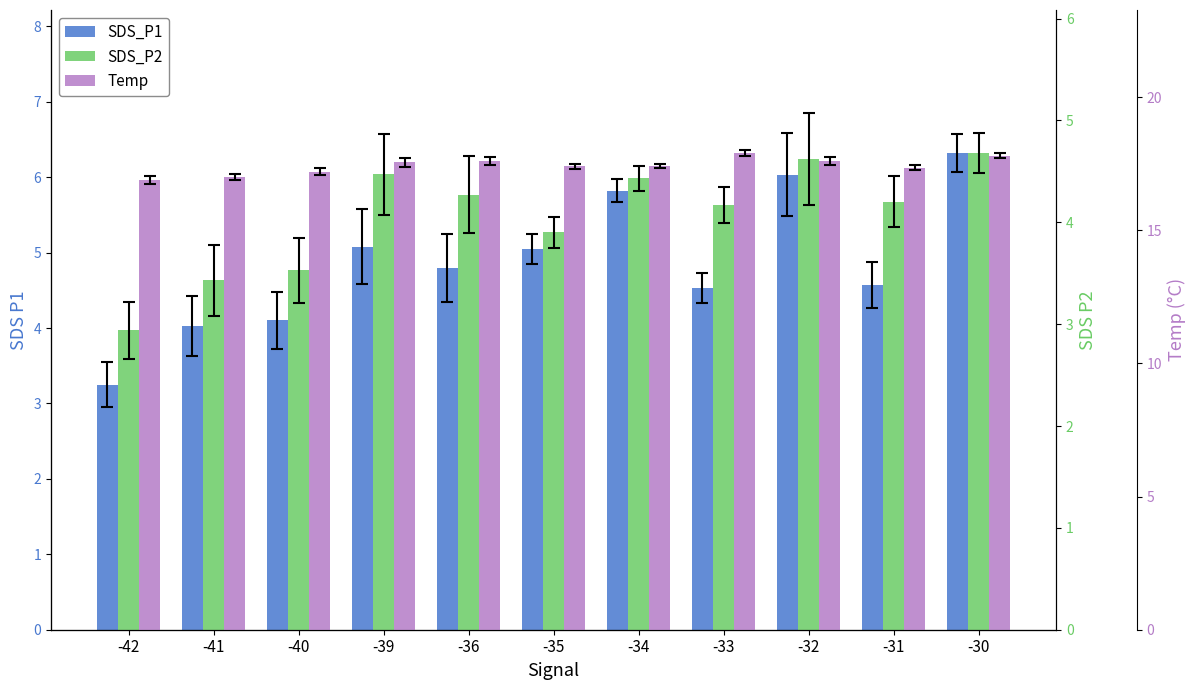

Where is Temp nearest to the value 17?

-41